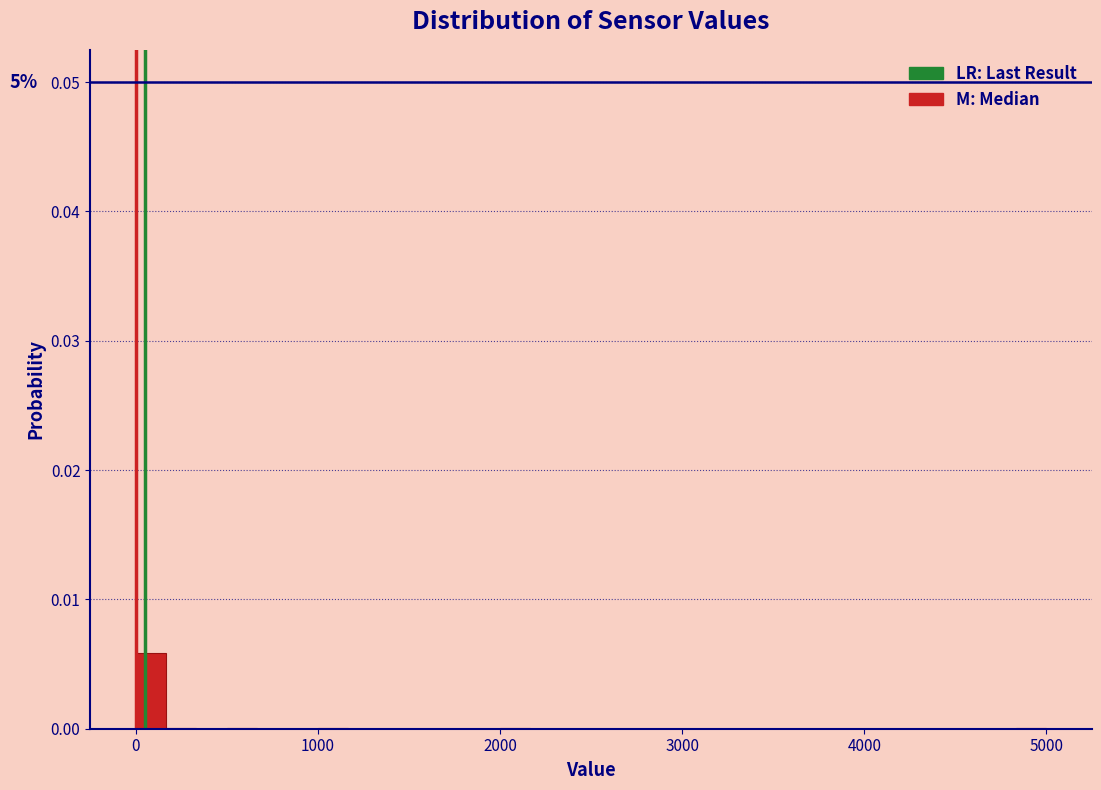

Read against the x-axis, roughly where is the centre of the tallest bar?

100